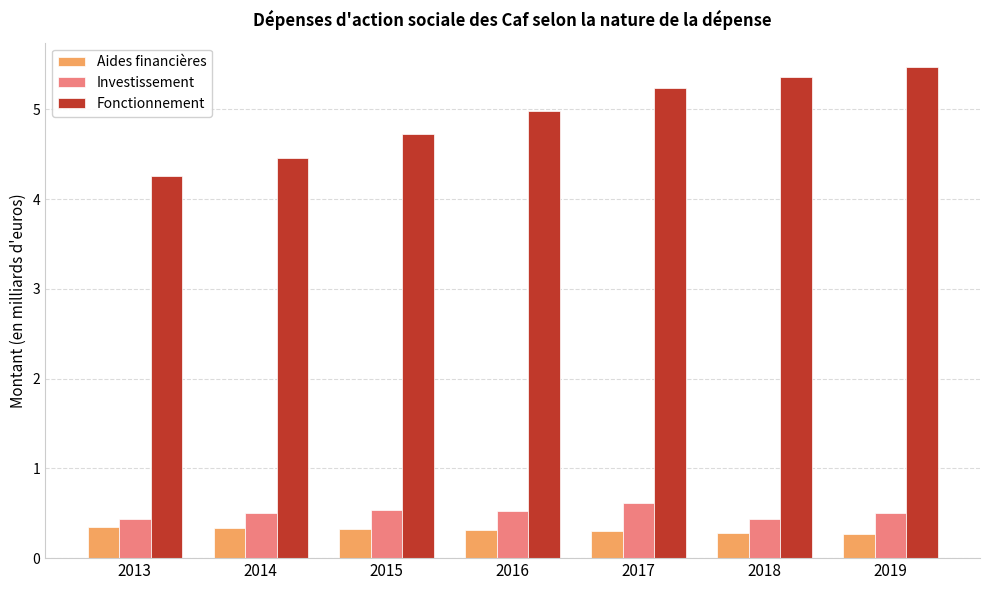

Which series has the largest range (max minus min)?

Fonctionnement